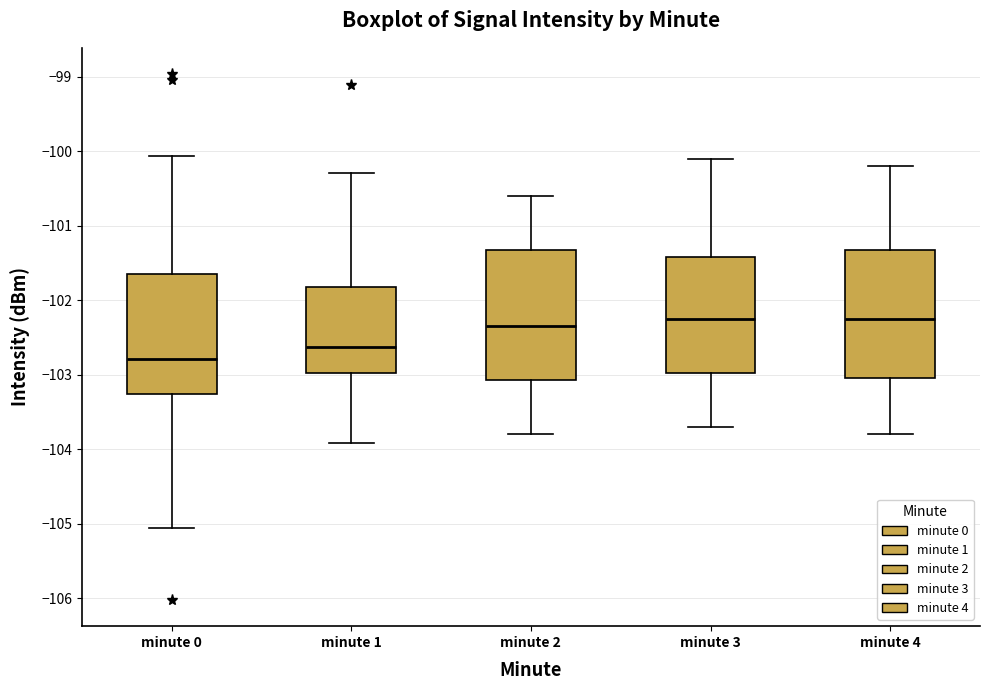

Reading left to right, transcribe this box plot: for each box, give where its median line is, the range the box spans, and where its two whiskers end, as read against the y-axis. The values are not printed on the chart, so give them approximately, as read against the axis.

minute 0: median -102.8, box -103.3 to -101.7, whiskers -105.1 to -100.1
minute 1: median -102.6, box -103.0 to -101.8, whiskers -103.9 to -100.3
minute 2: median -102.3, box -103.1 to -101.3, whiskers -103.8 to -100.6
minute 3: median -102.2, box -103.0 to -101.4, whiskers -103.7 to -100.1
minute 4: median -102.2, box -103.0 to -101.3, whiskers -103.8 to -100.2